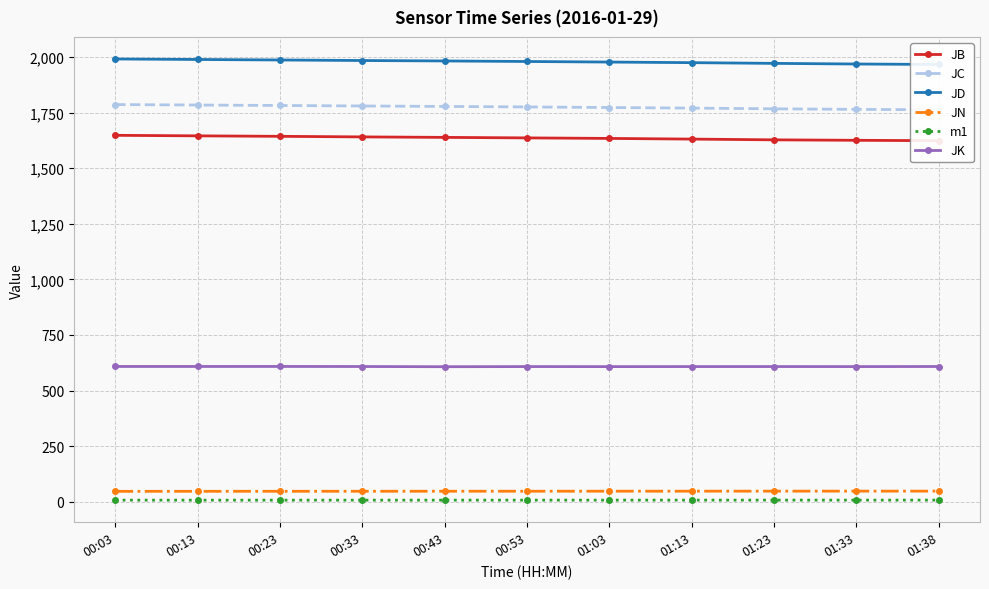

What is the average value of the JN series?

47.4